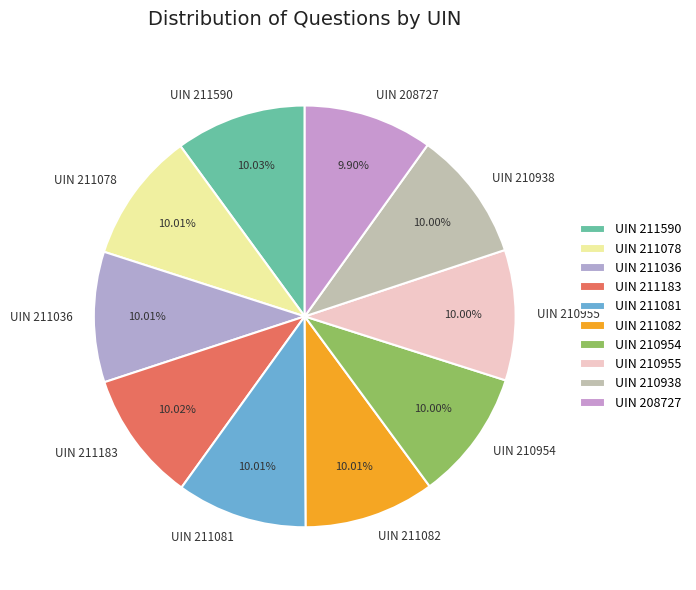

Approximately how many times larger is the value at UIN 211081 compared to UIN 210954?

1.0